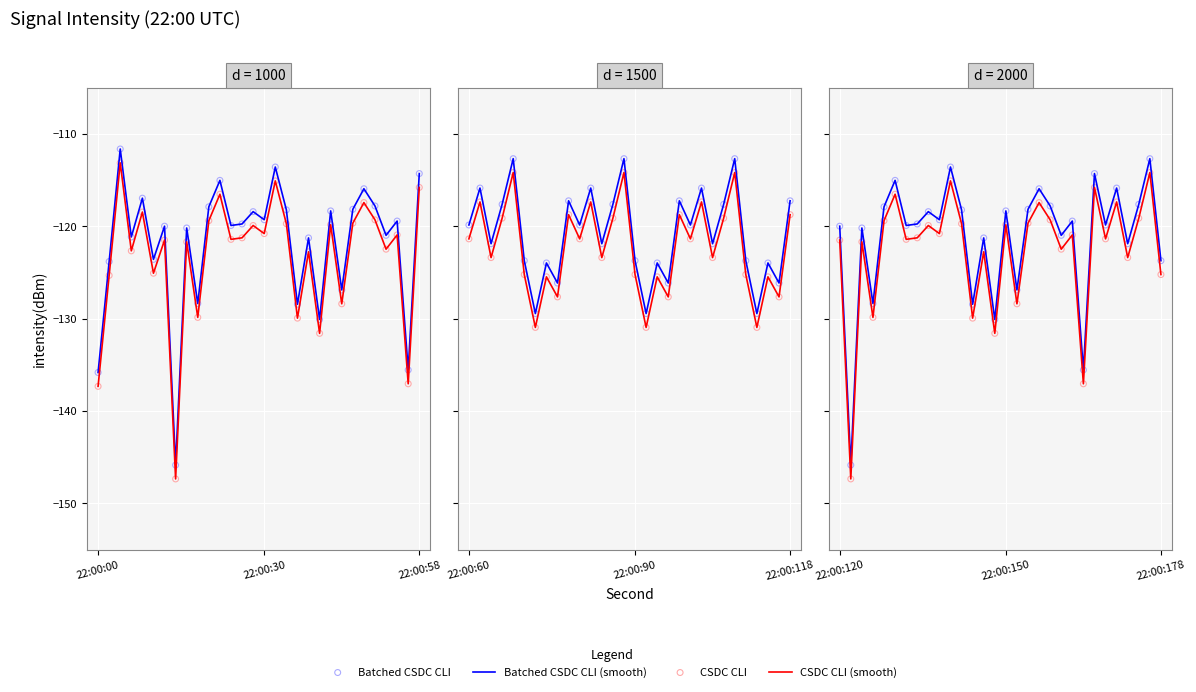

At how many categories does at least one series exceed -125?

24